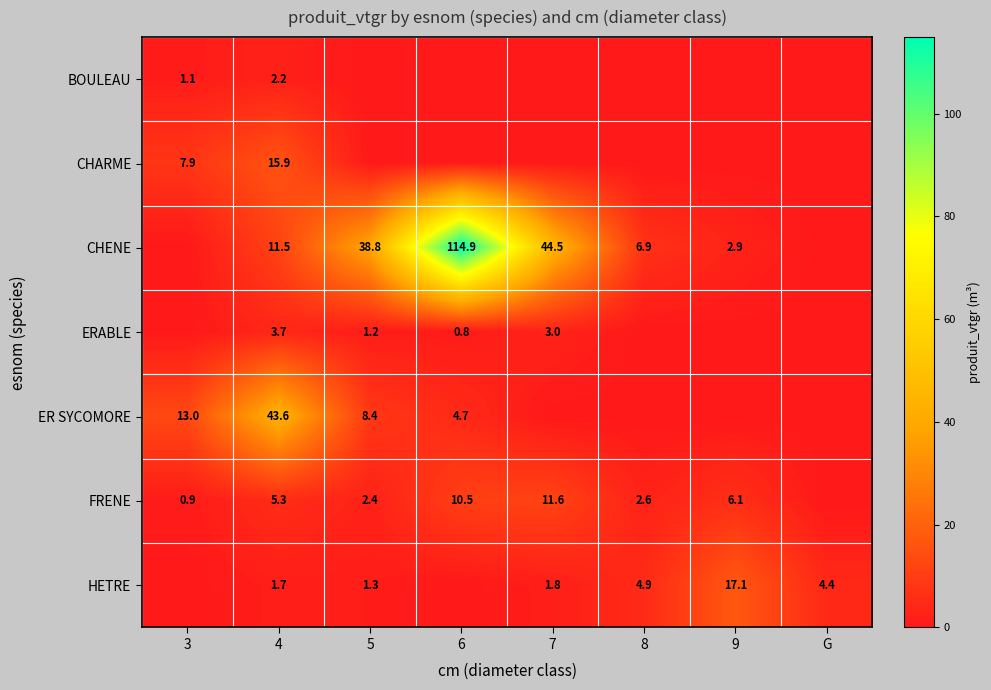

The ERABLE series shows 0.7 at 7. True or false?

False